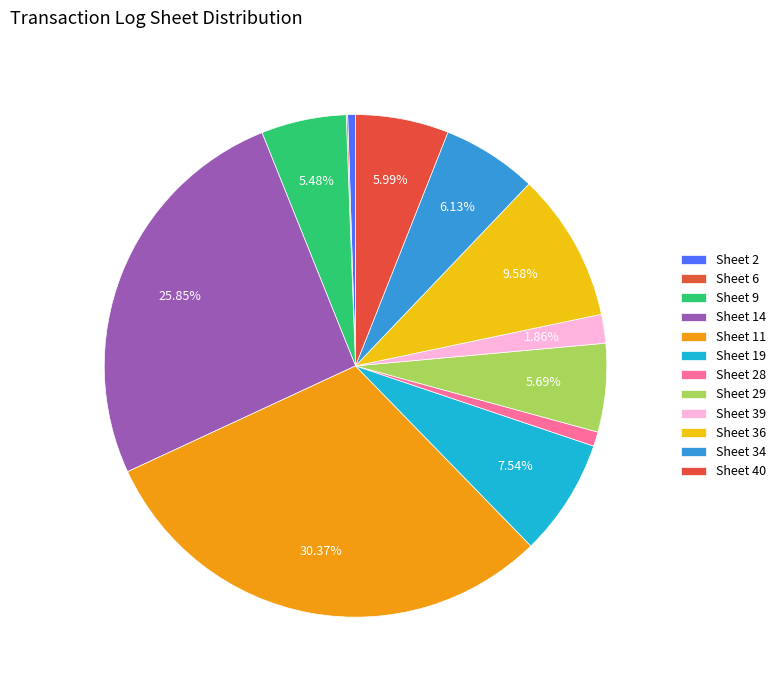

Which slice is the largest?

11